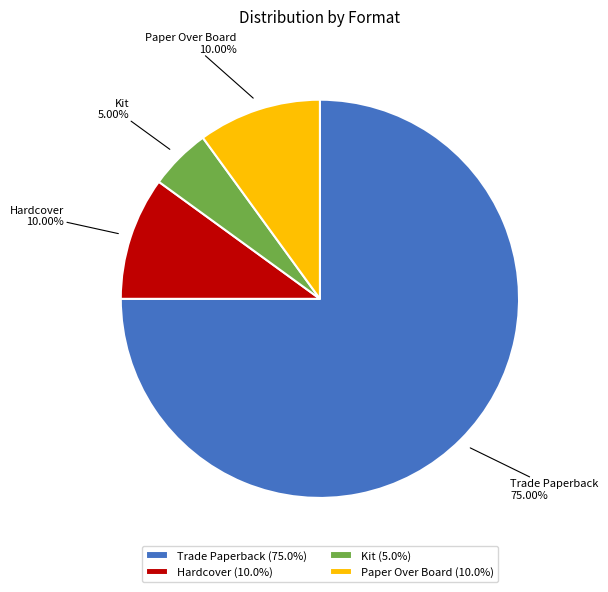

The Paper Over Board slice represents 1% of the pie. True or false?

False